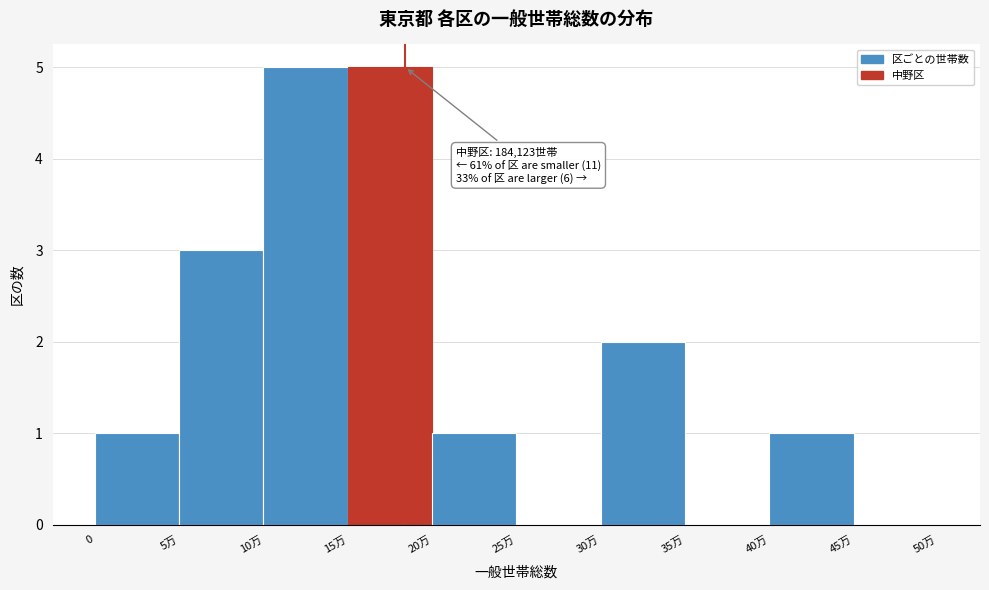

Reading left to right, transcribe all the data shown in this chart.

0=1	5万=3	10万=5	15万=5	20万=1	25万=0	30万=2	35万=0	40万=1	45万=0